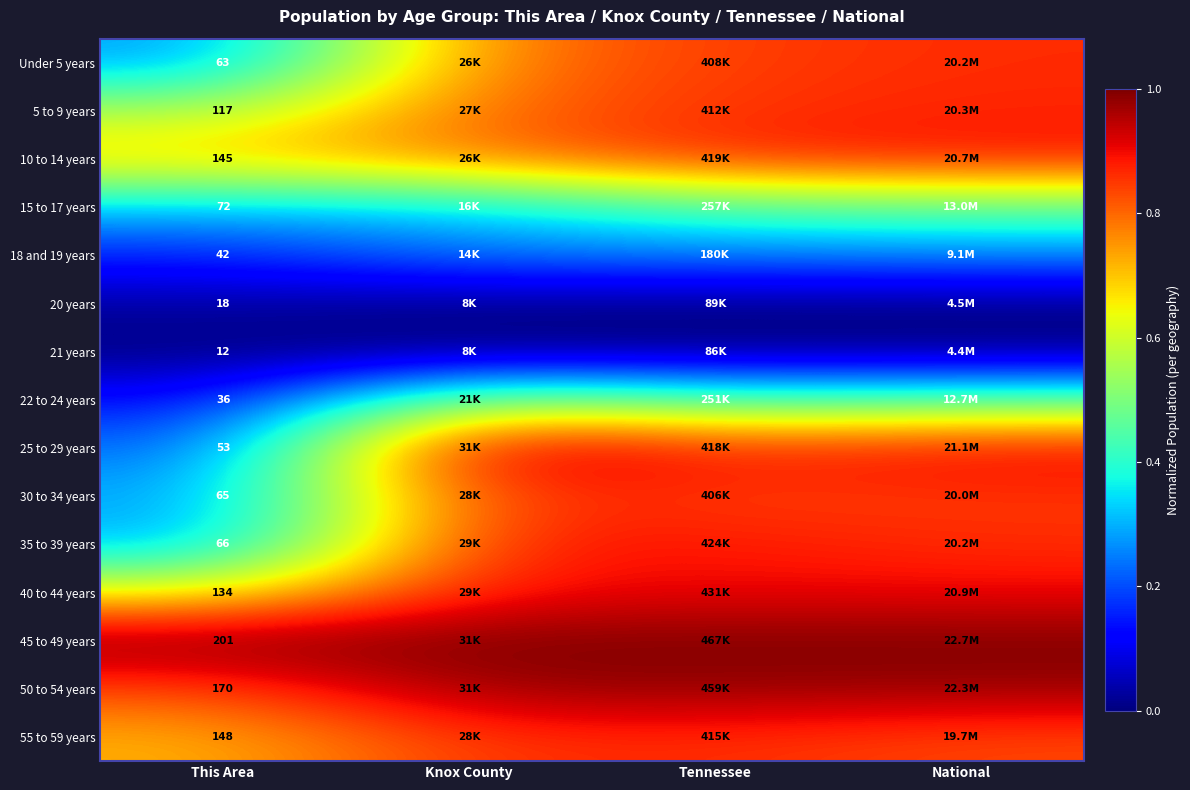

Which series has the largest total across all categories?

45 to 49 years